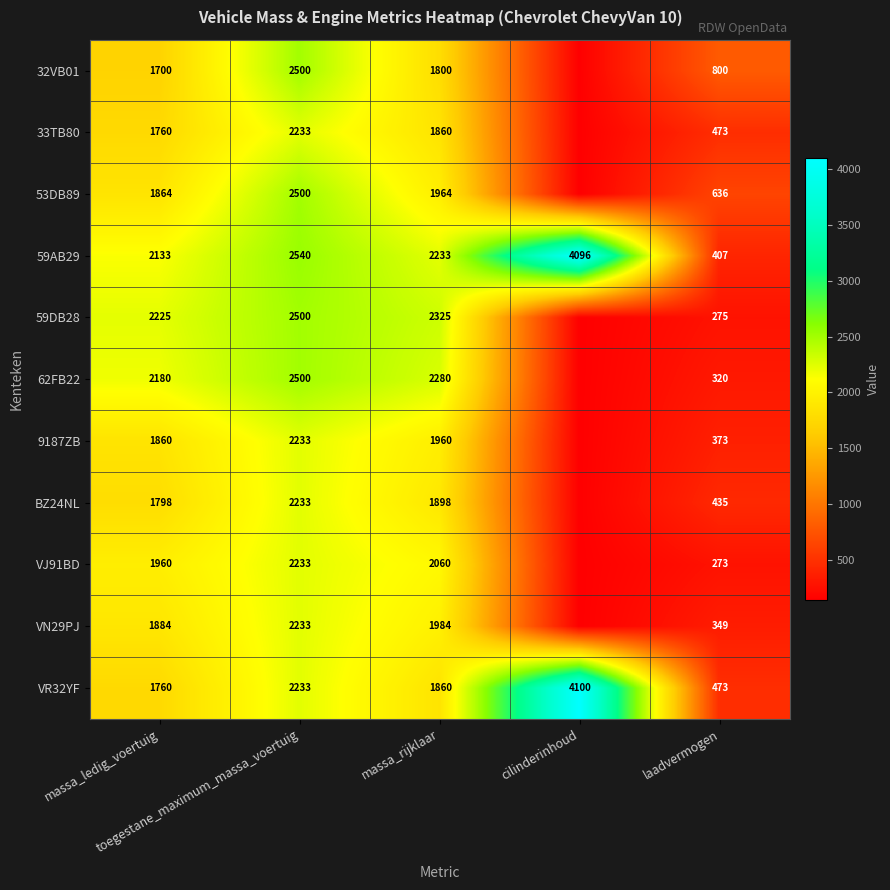

What is the sum of all VR32YF values?

10426.0